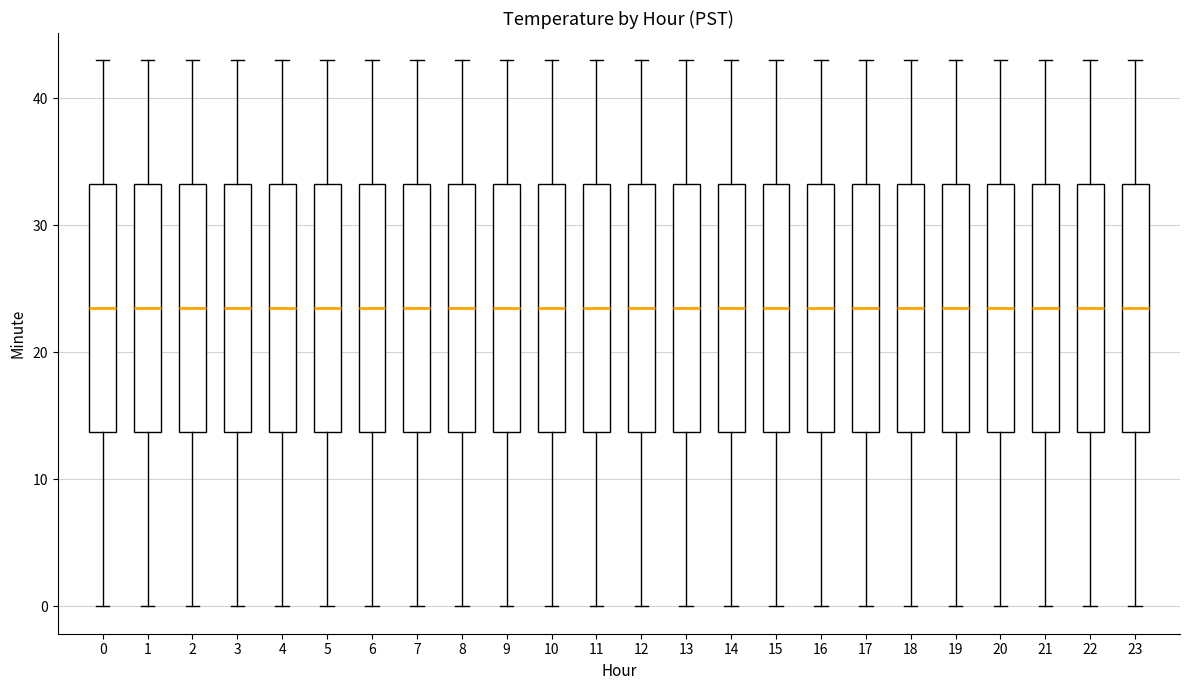

Reading left to right, read every box against the y-axis: the position of its median line, the range the box covers, and the ends of its whiskers. The values are not printed on the chart, so give them approximately, as read against the axis.

0: median 24, box 14 to 33, whiskers 0 to 43
1: median 24, box 14 to 33, whiskers 0 to 43
2: median 24, box 14 to 33, whiskers 0 to 43
3: median 24, box 14 to 33, whiskers 0 to 43
4: median 24, box 14 to 33, whiskers 0 to 43
5: median 24, box 14 to 33, whiskers 0 to 43
6: median 24, box 14 to 33, whiskers 0 to 43
7: median 24, box 14 to 33, whiskers 0 to 43
8: median 24, box 14 to 33, whiskers 0 to 43
9: median 24, box 14 to 33, whiskers 0 to 43
10: median 24, box 14 to 33, whiskers 0 to 43
11: median 24, box 14 to 33, whiskers 0 to 43
12: median 24, box 14 to 33, whiskers 0 to 43
13: median 24, box 14 to 33, whiskers 0 to 43
14: median 24, box 14 to 33, whiskers 0 to 43
15: median 24, box 14 to 33, whiskers 0 to 43
16: median 24, box 14 to 33, whiskers 0 to 43
17: median 24, box 14 to 33, whiskers 0 to 43
18: median 24, box 14 to 33, whiskers 0 to 43
19: median 24, box 14 to 33, whiskers 0 to 43
20: median 24, box 14 to 33, whiskers 0 to 43
21: median 24, box 14 to 33, whiskers 0 to 43
22: median 24, box 14 to 33, whiskers 0 to 43
23: median 24, box 14 to 33, whiskers 0 to 43